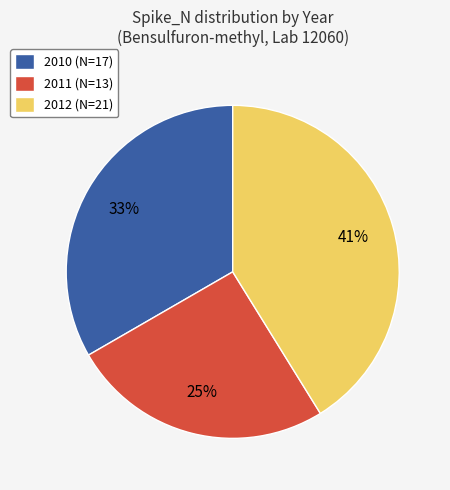

What is the smallest slice in the pie chart?

2011